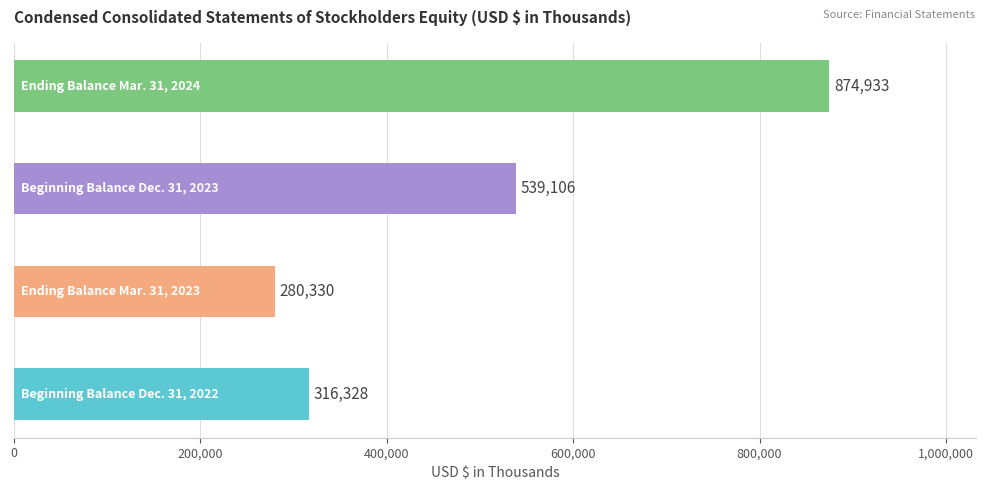

Reading top to bottom, list all the values displayed in this chart.

874933	539106	280330	316328